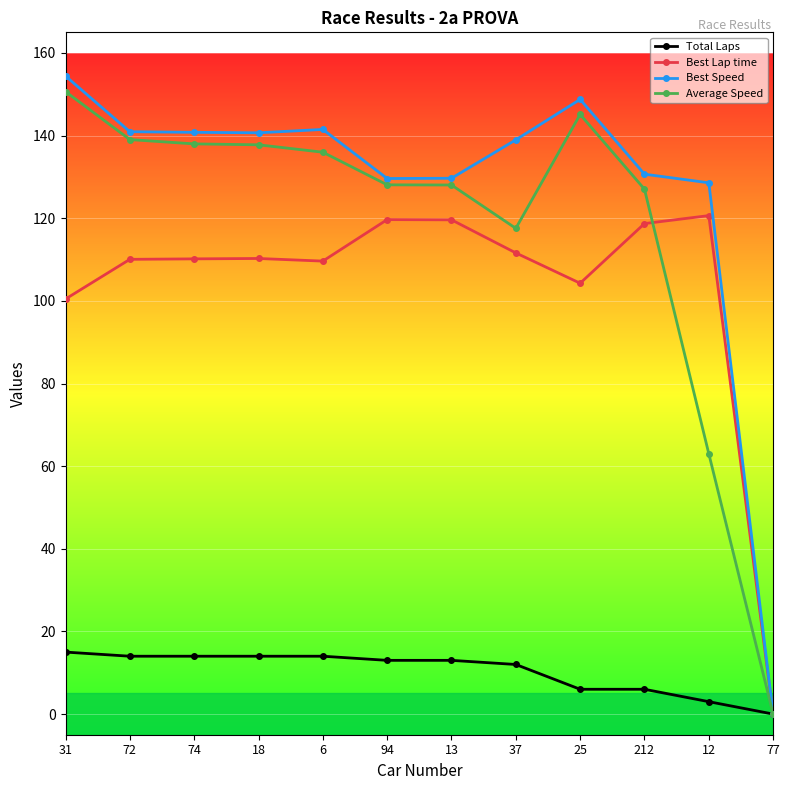

Is it true that Best Speed equals 130.7 at 212?

True